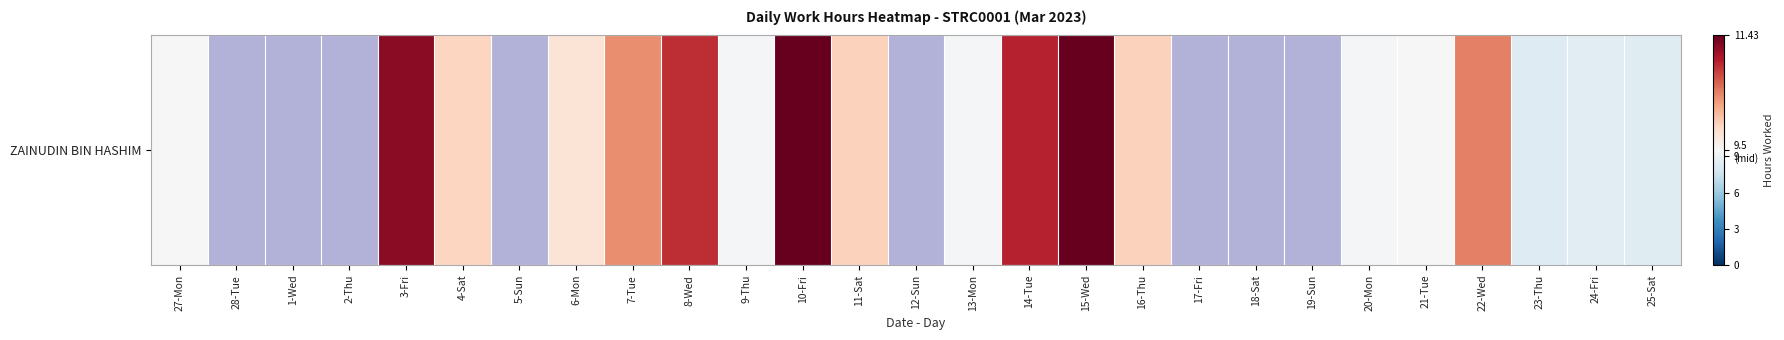

Which category has the lowest value across all series?

28-Tue